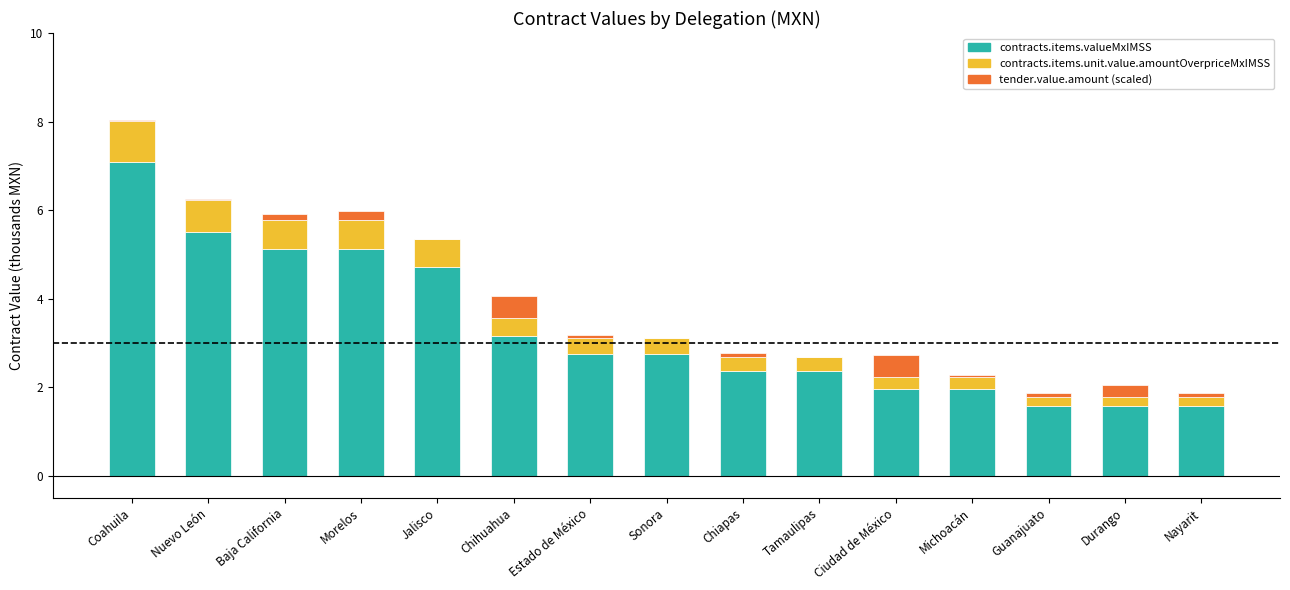

At which label does contracts.items.valueMxIMSS reach its peak?

Coahuila